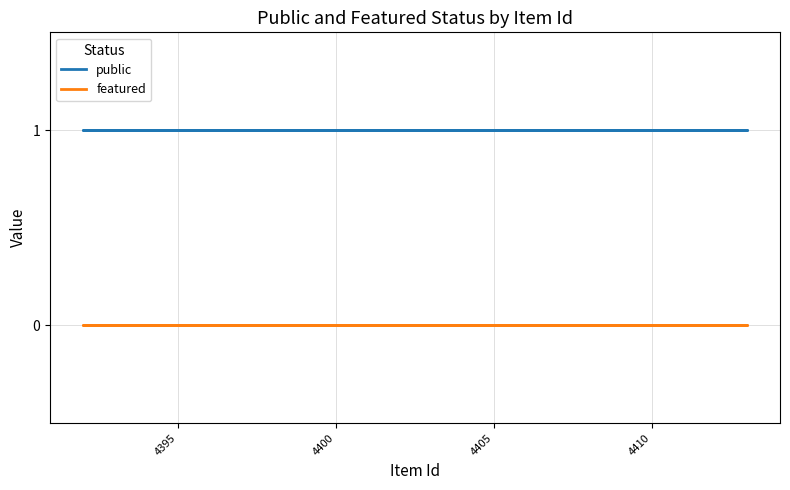

What is the total value across all series at 4395?

1